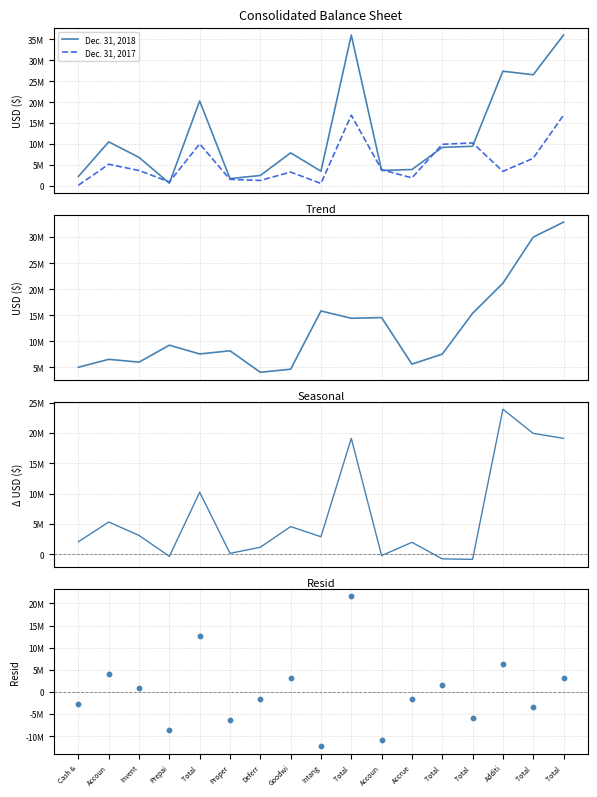

At how many categories does at least one series exceed 2948507?

17